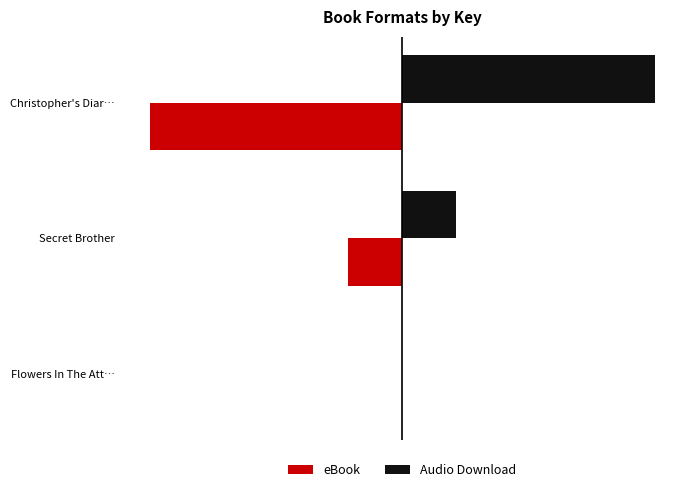

What is the average value of the Audio Download series?

190427185